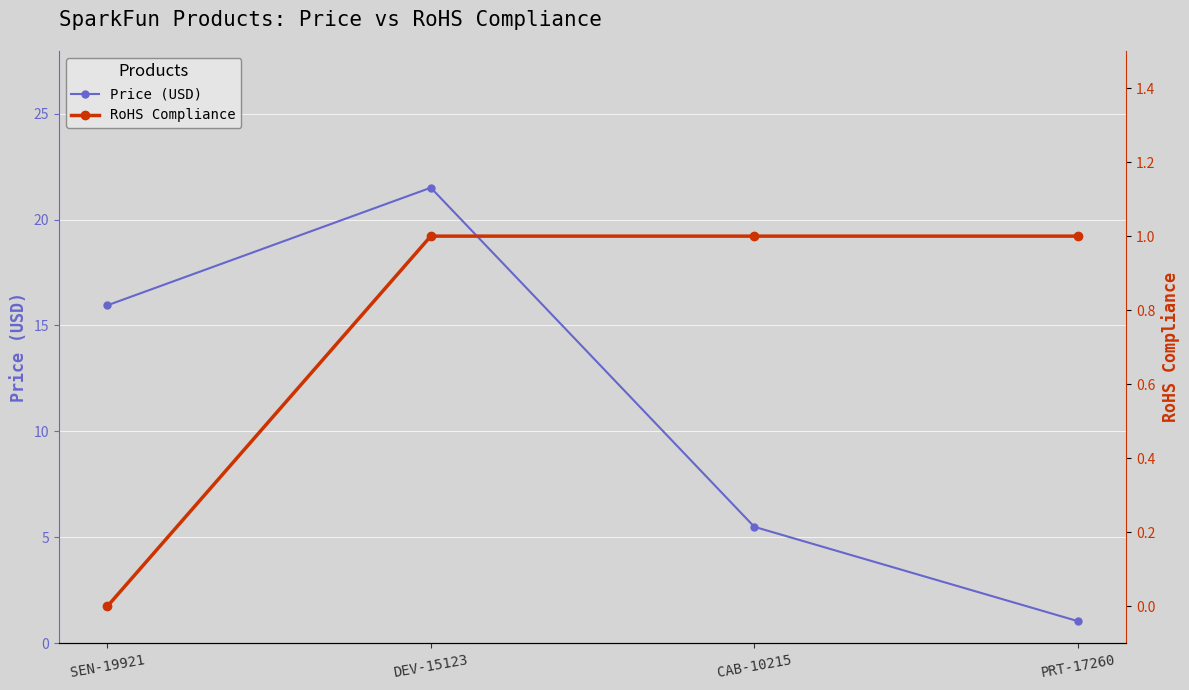

How many RoHS Compliance values are between 1 and 2?

3